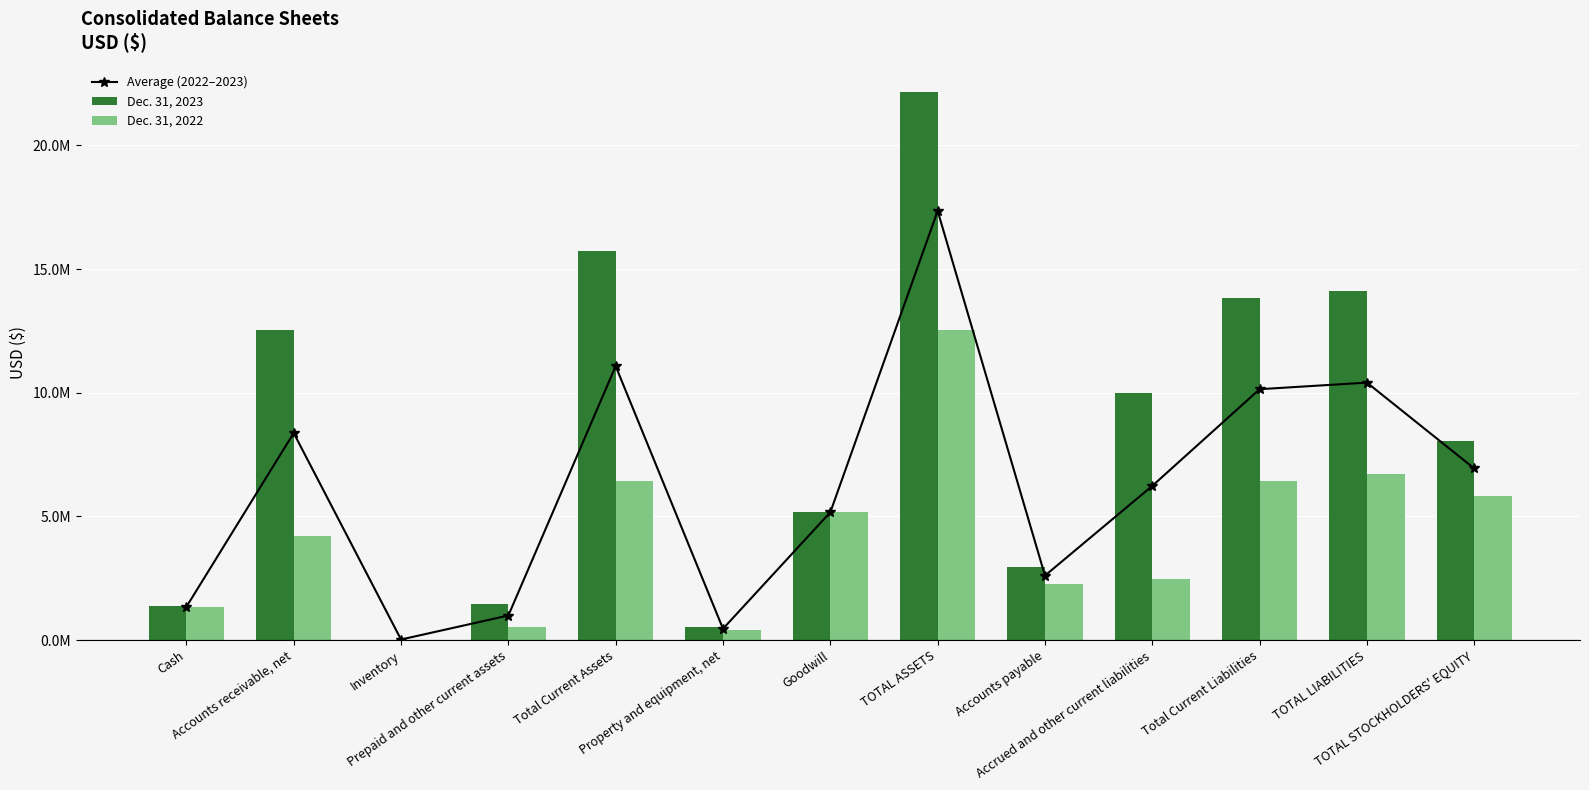

What is the value of the Average (2022–2023) bar at the 5th from the left?

11077881.0